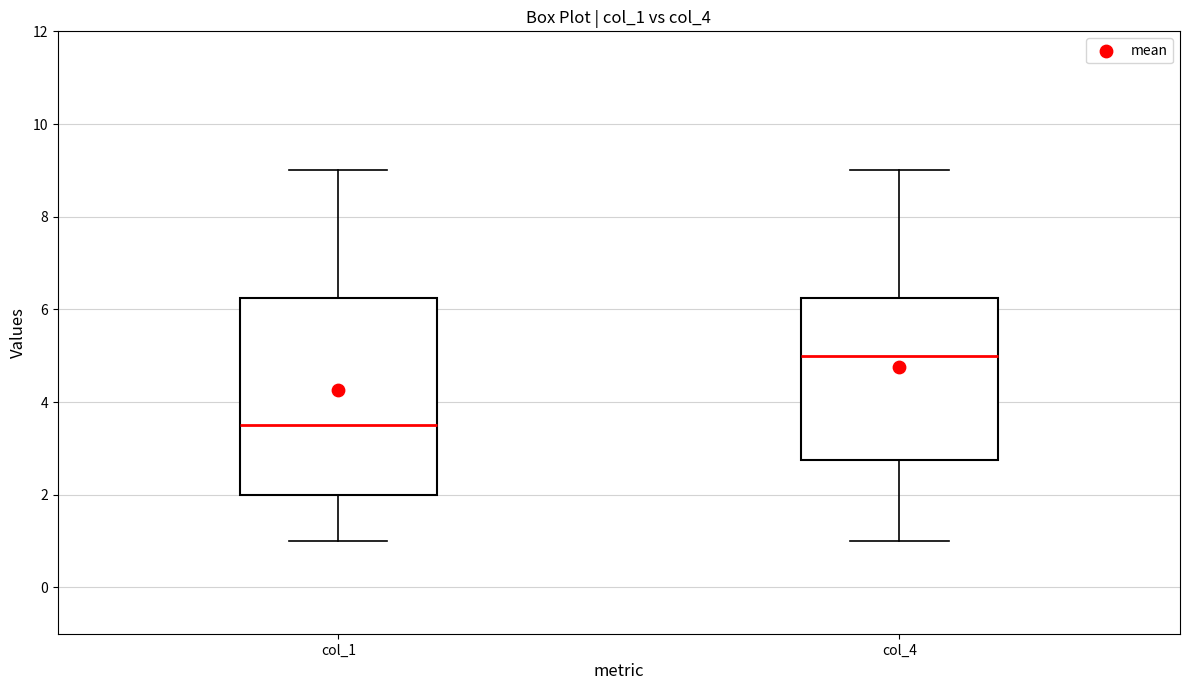

Where is the upper edge of the box for col_4 on the y-axis? The values are not printed on the chart, so give them approximately, as read against the axis.

6.2